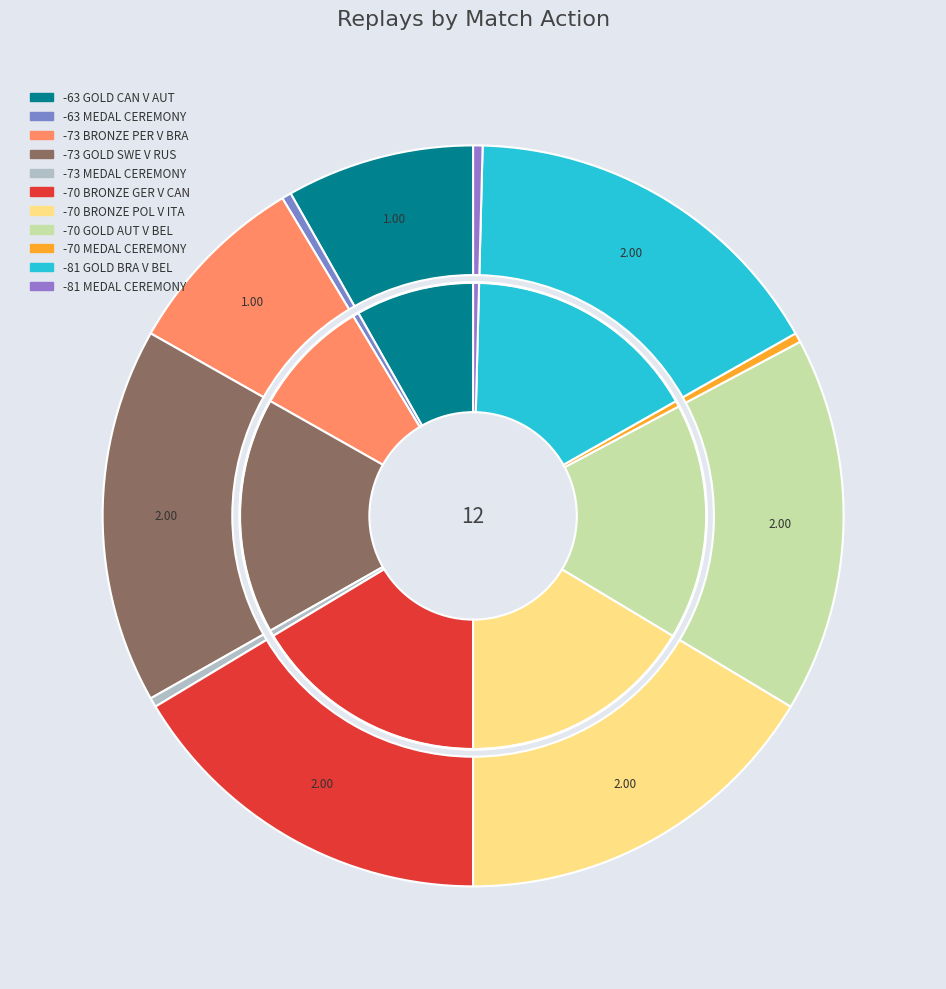

Is it true that -81 GOLD BRA V BEL is 17% of the pie?

True